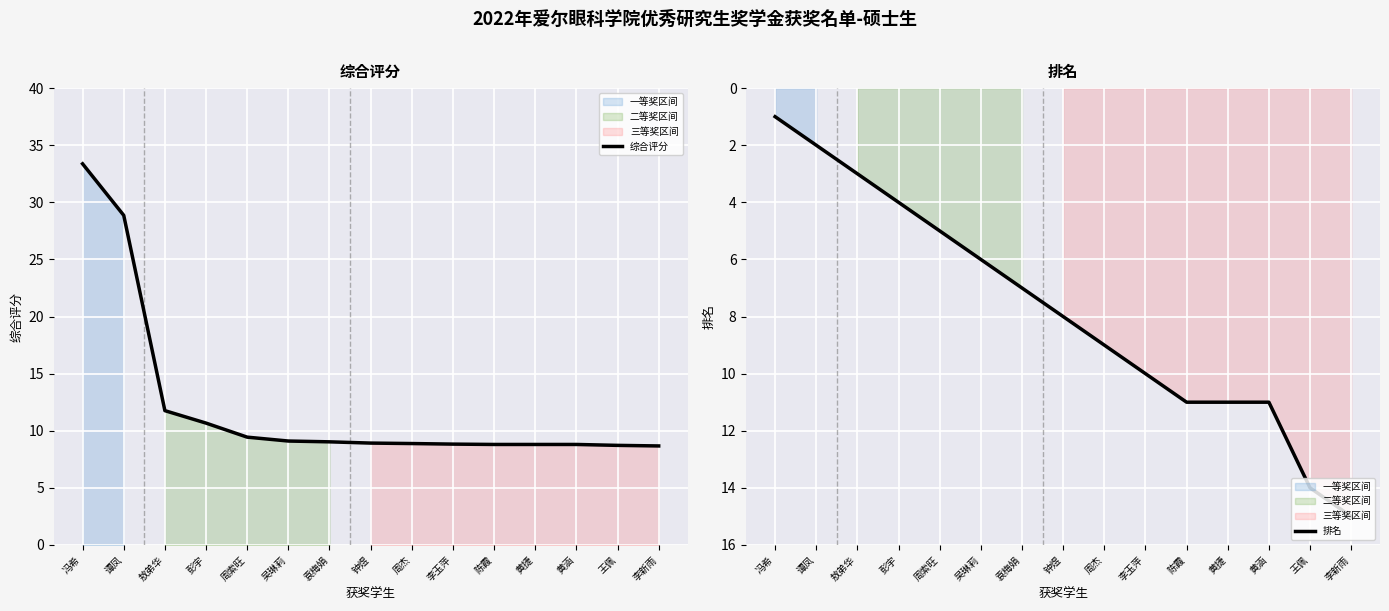

The 排名 series shows 18.5 at 王佩. True or false?

False